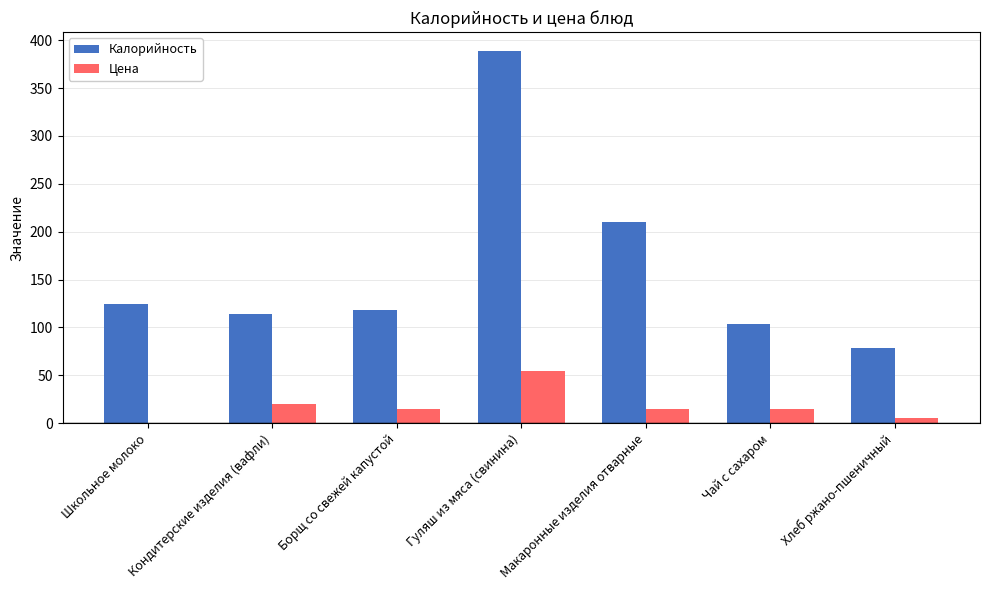

Is the value of Цена at Кондитерские изделия (вафли) greater than the value of Калорийность at Гуляш из мяса (свинина)?

No